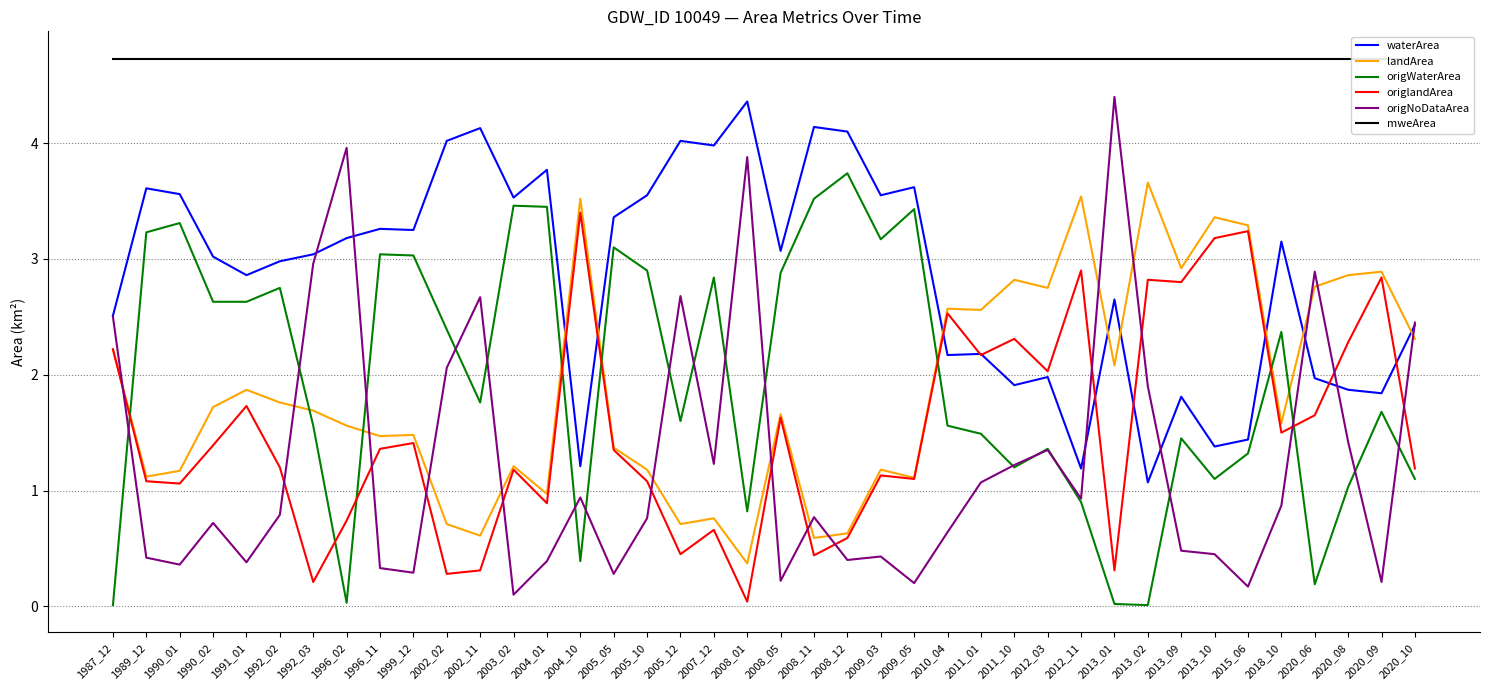

Reading left to right, list all the values displayed in this chart.

waterArea: 1987_12=2.5	1989_12=3.6	1990_01=3.6	1990_02=3.0	1991_01=2.9	1992_02=3.0	1992_03=3.0	1996_02=3.2	1996_11=3.3	1999_12=3.2	2002_02=4.0	2002_11=4.1	2003_02=3.5	2004_01=3.8	2004_10=1.2	2005_05=3.4	2005_10=3.5	2005_12=4.0	2007_12=4.0	2008_01=4.4	2008_05=3.1	2008_11=4.1	2008_12=4.1	2009_03=3.5	2009_05=3.6	2010_04=2.2	2011_01=2.2	2011_10=1.9	2012_03=2.0	2012_11=1.2	2013_01=2.6	2013_02=1.1	2013_09=1.8	2013_10=1.4	2015_06=1.4	2018_10=3.1	2020_06=2.0	2020_08=1.9	2020_09=1.8	2020_10=2.4
landArea: 1987_12=2.2	1989_12=1.1	1990_01=1.2	1990_02=1.7	1991_01=1.9	1992_02=1.8	1992_03=1.7	1996_02=1.6	1996_11=1.5	1999_12=1.5	2002_02=0.7	2002_11=0.6	2003_02=1.2	2004_01=1.0	2004_10=3.5	2005_05=1.4	2005_10=1.2	2005_12=0.7	2007_12=0.8	2008_01=0.4	2008_05=1.7	2008_11=0.6	2008_12=0.6	2009_03=1.2	2009_05=1.1	2010_04=2.6	2011_01=2.6	2011_10=2.8	2012_03=2.8	2012_11=3.5	2013_01=2.1	2013_02=3.7	2013_09=2.9	2013_10=3.4	2015_06=3.3	2018_10=1.6	2020_06=2.8	2020_08=2.9	2020_09=2.9	2020_10=2.3
origWaterArea: 1987_12=0.0	1989_12=3.2	1990_01=3.3	1990_02=2.6	1991_01=2.6	1992_02=2.8	1992_03=1.6	1996_02=0.0	1996_11=3.0	1999_12=3.0	2002_02=2.4	2002_11=1.8	2003_02=3.5	2004_01=3.5	2004_10=0.4	2005_05=3.1	2005_10=2.9	2005_12=1.6	2007_12=2.8	2008_01=0.8	2008_05=2.9	2008_11=3.5	2008_12=3.7	2009_03=3.2	2009_05=3.4	2010_04=1.6	2011_01=1.5	2011_10=1.2	2012_03=1.4	2012_11=0.9	2013_01=0.0	2013_02=0.0	2013_09=1.4	2013_10=1.1	2015_06=1.3	2018_10=2.4	2020_06=0.2	2020_08=1.0	2020_09=1.7	2020_10=1.1
origlandArea: 1987_12=2.2	1989_12=1.1	1990_01=1.1	1990_02=1.4	1991_01=1.7	1992_02=1.2	1992_03=0.2	1996_02=0.7	1996_11=1.4	1999_12=1.4	2002_02=0.3	2002_11=0.3	2003_02=1.2	2004_01=0.9	2004_10=3.4	2005_05=1.4	2005_10=1.1	2005_12=0.5	2007_12=0.7	2008_01=0.0	2008_05=1.6	2008_11=0.4	2008_12=0.6	2009_03=1.1	2009_05=1.1	2010_04=2.5	2011_01=2.2	2011_10=2.3	2012_03=2.0	2012_11=2.9	2013_01=0.3	2013_02=2.8	2013_09=2.8	2013_10=3.2	2015_06=3.2	2018_10=1.5	2020_06=1.6	2020_08=2.3	2020_09=2.8	2020_10=1.2
origNoDataArea: 1987_12=2.5	1989_12=0.4	1990_01=0.4	1990_02=0.7	1991_01=0.4	1992_02=0.8	1992_03=3.0	1996_02=4.0	1996_11=0.3	1999_12=0.3	2002_02=2.1	2002_11=2.7	2003_02=0.1	2004_01=0.4	2004_10=0.9	2005_05=0.3	2005_10=0.8	2005_12=2.7	2007_12=1.2	2008_01=3.9	2008_05=0.2	2008_11=0.8	2008_12=0.4	2009_03=0.4	2009_05=0.2	2010_04=0.6	2011_01=1.1	2011_10=1.2	2012_03=1.4	2012_11=0.9	2013_01=4.4	2013_02=1.9	2013_09=0.5	2013_10=0.5	2015_06=0.2	2018_10=0.9	2020_06=2.9	2020_08=1.4	2020_09=0.2	2020_10=2.5
mweArea: 1987_12=4.7	1989_12=4.7	1990_01=4.7	1990_02=4.7	1991_01=4.7	1992_02=4.7	1992_03=4.7	1996_02=4.7	1996_11=4.7	1999_12=4.7	2002_02=4.7	2002_11=4.7	2003_02=4.7	2004_01=4.7	2004_10=4.7	2005_05=4.7	2005_10=4.7	2005_12=4.7	2007_12=4.7	2008_01=4.7	2008_05=4.7	2008_11=4.7	2008_12=4.7	2009_03=4.7	2009_05=4.7	2010_04=4.7	2011_01=4.7	2011_10=4.7	2012_03=4.7	2012_11=4.7	2013_01=4.7	2013_02=4.7	2013_09=4.7	2013_10=4.7	2015_06=4.7	2018_10=4.7	2020_06=4.7	2020_08=4.7	2020_09=4.7	2020_10=4.7